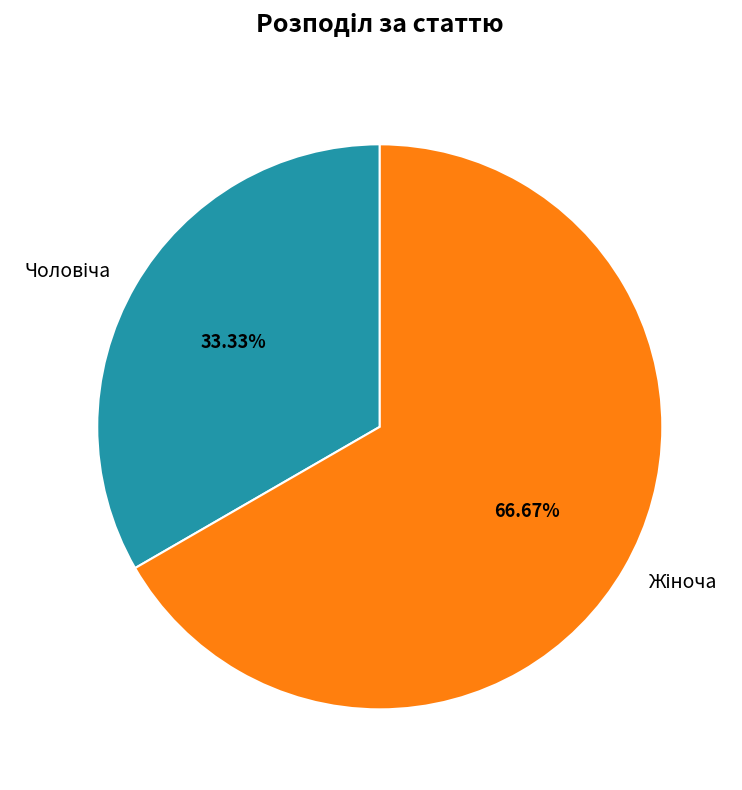

Is there a majority slice in this chart?

Yes